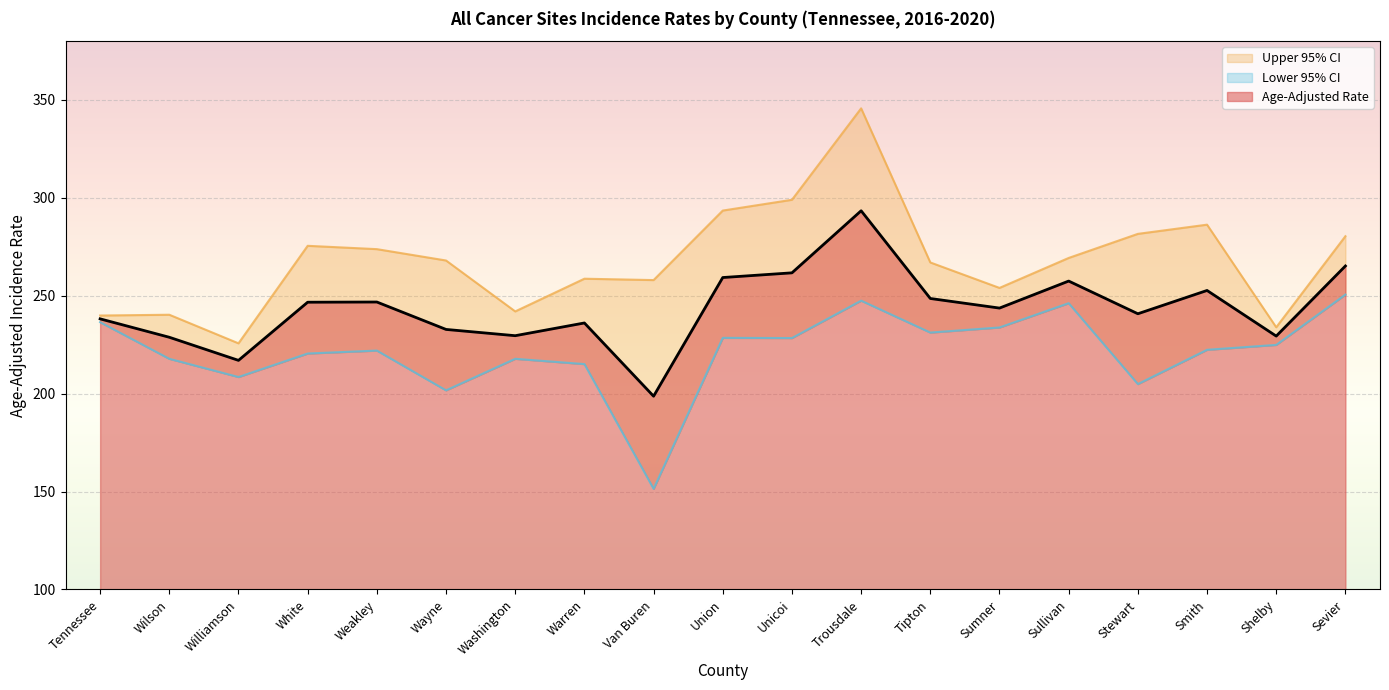

How many values in the Upper 95% CI series exceed 268?

9